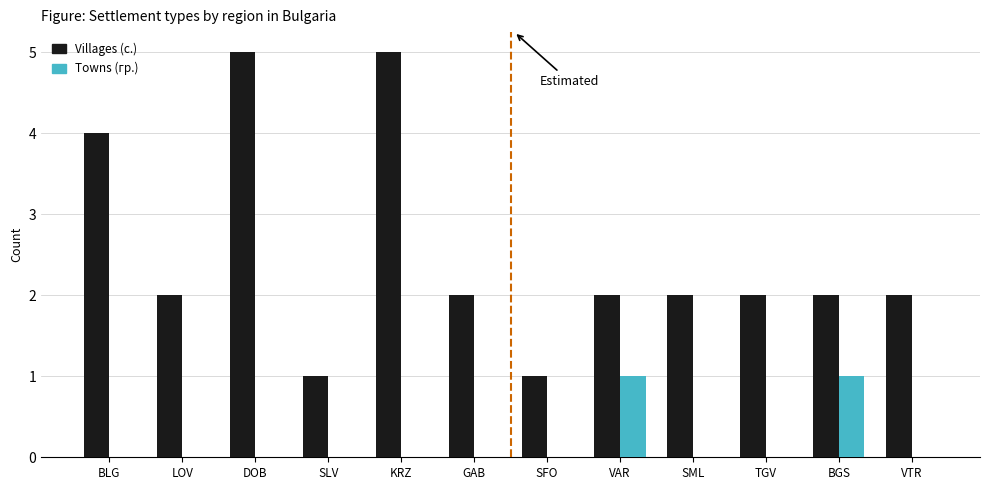

True or false: Villages (с.) has a value of 9 at DOB.

False